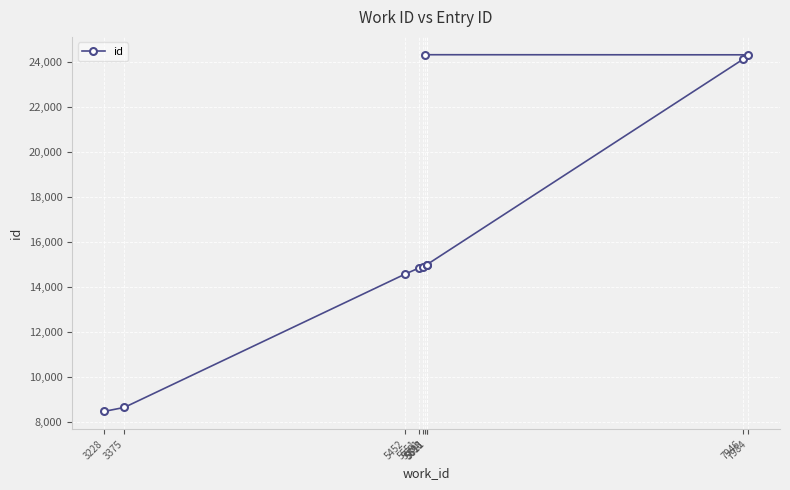

List the labels in order of value, largest first.

5598, 7984, 7946, 5611, 5611, 5581, 5551, 5452, 3375, 3228